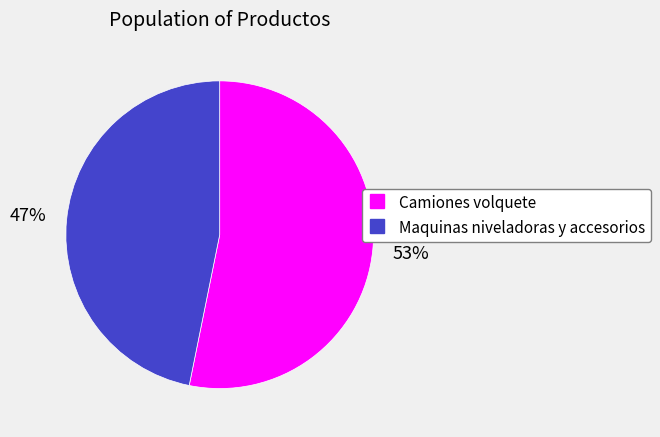

Combined, do Camiones volquete and Maquinas niveladoras y accesorios account for over 50%?

Yes